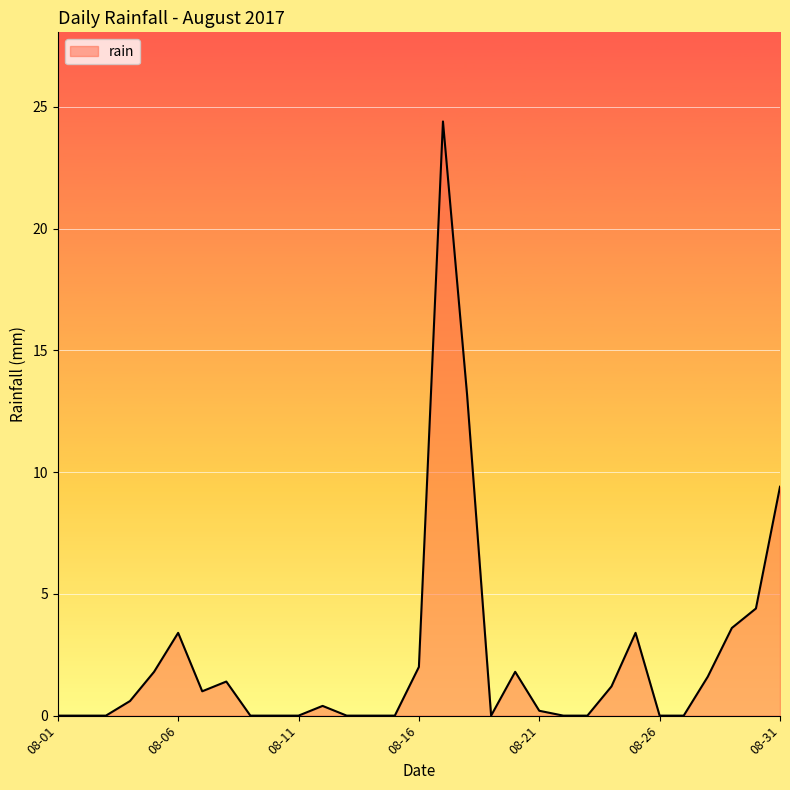

What is the difference between the maximum and minimum values?

24.4